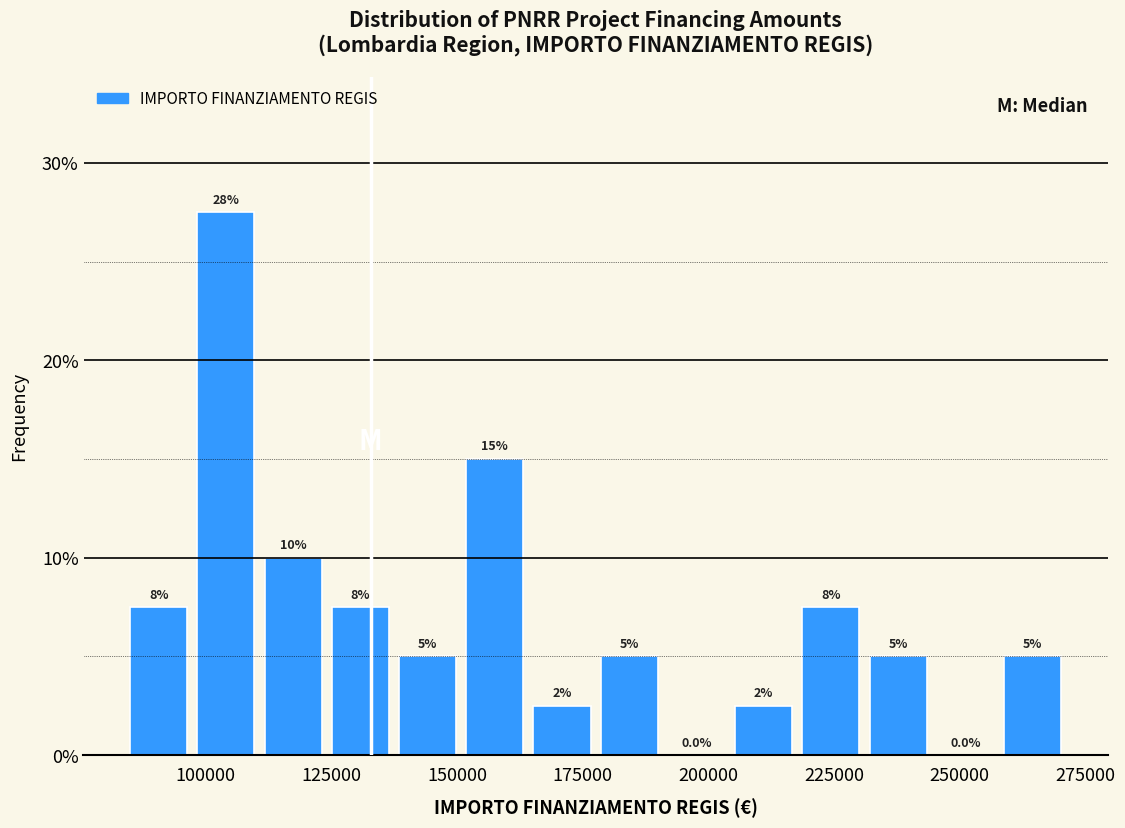

Read against the x-axis, roughly where is the centre of the tallest bar?

105000